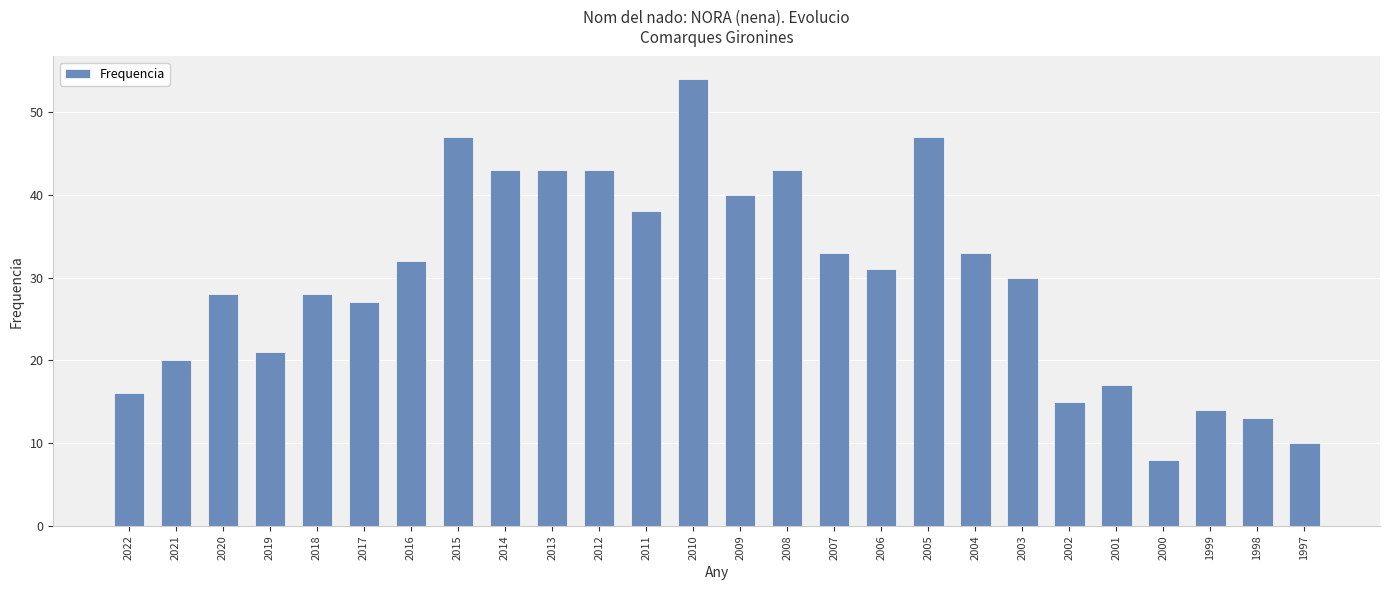

What is the average value?

30